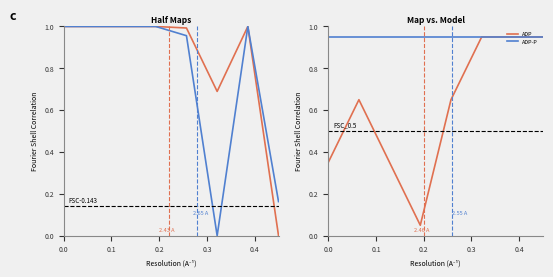

What is the sum of all ADP values?

4.9